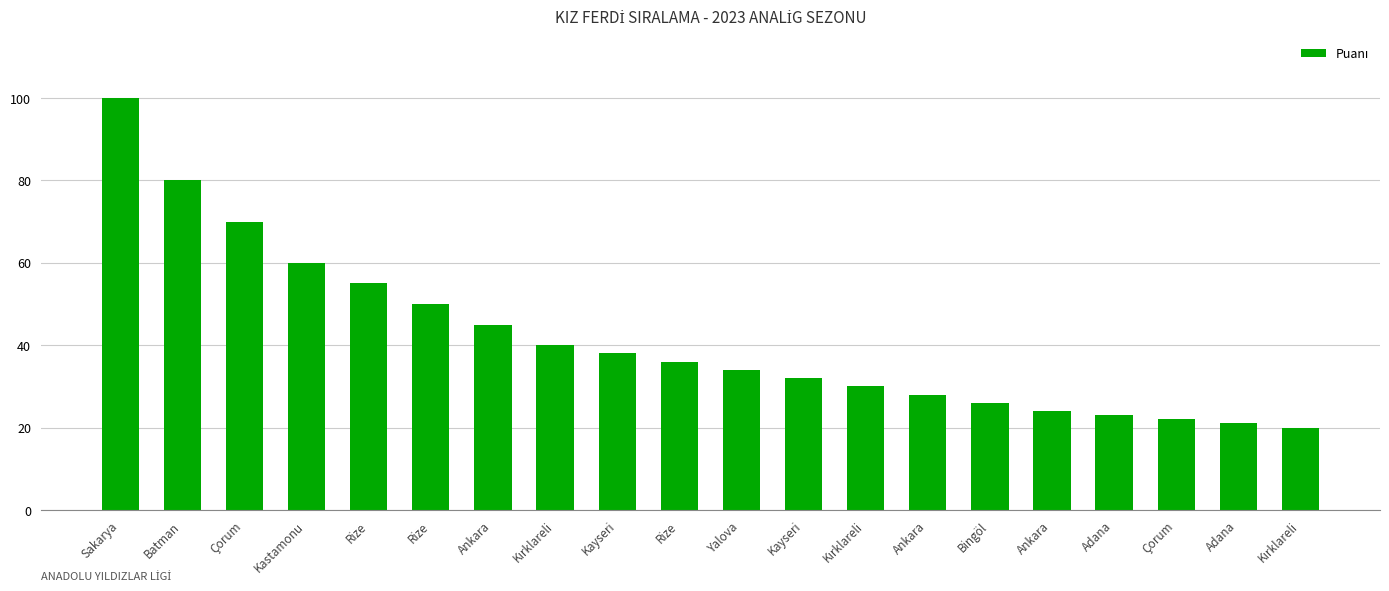

Which has a higher value, Kırklareli or Batman?

Batman